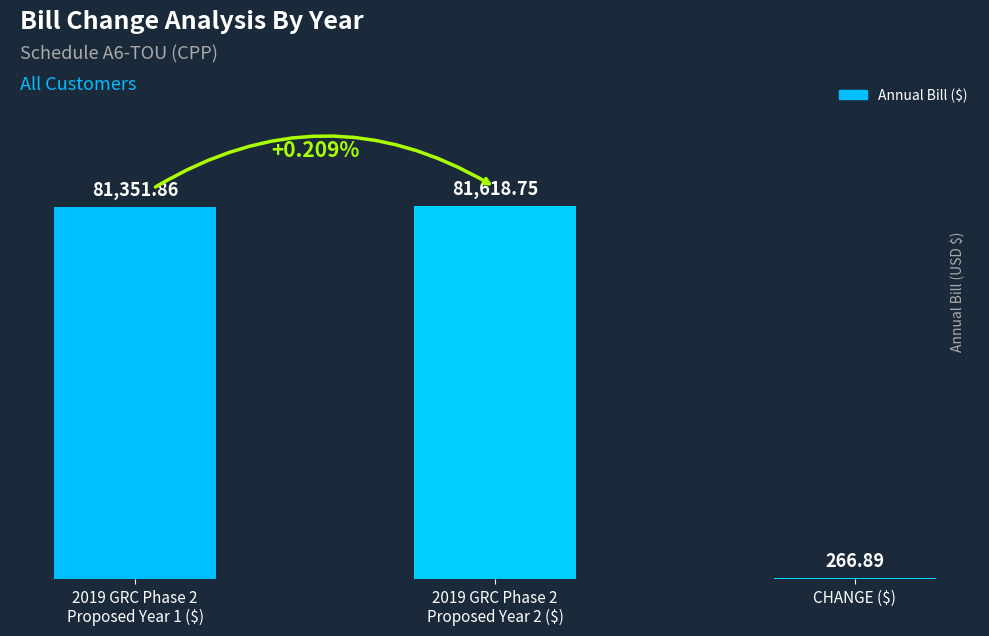

What is the ratio of the value at 2019 GRC Phase 2
Proposed Year 2 ($) to the value at 2019 GRC Phase 2
Proposed Year 1 ($)?

1.0